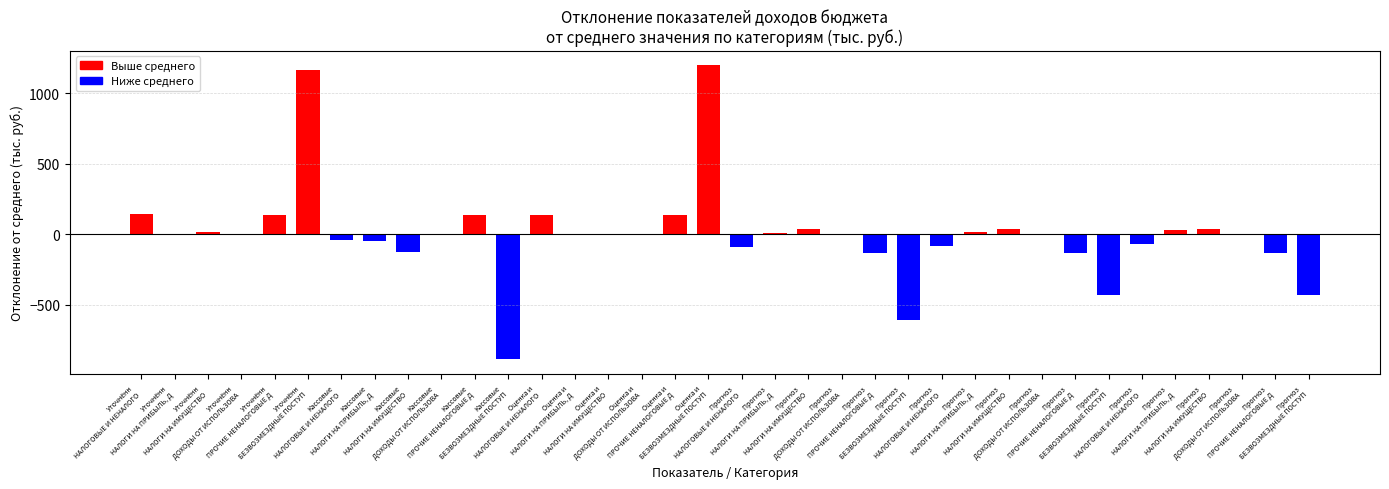

How many data points does each series have?

36